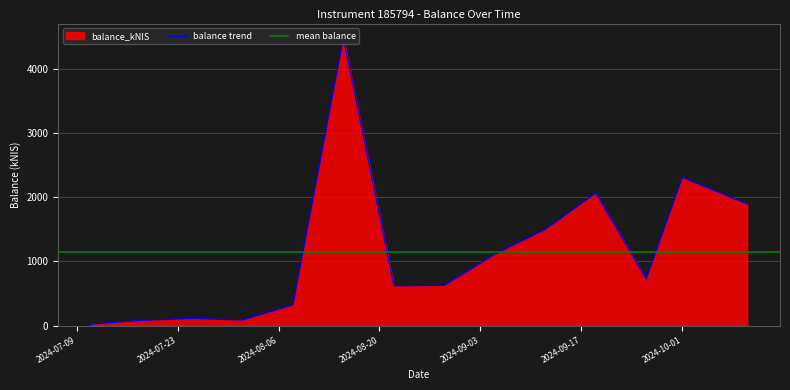

What is the sum of the values at 2024-09-19 and 2024-08-22?

2688.8